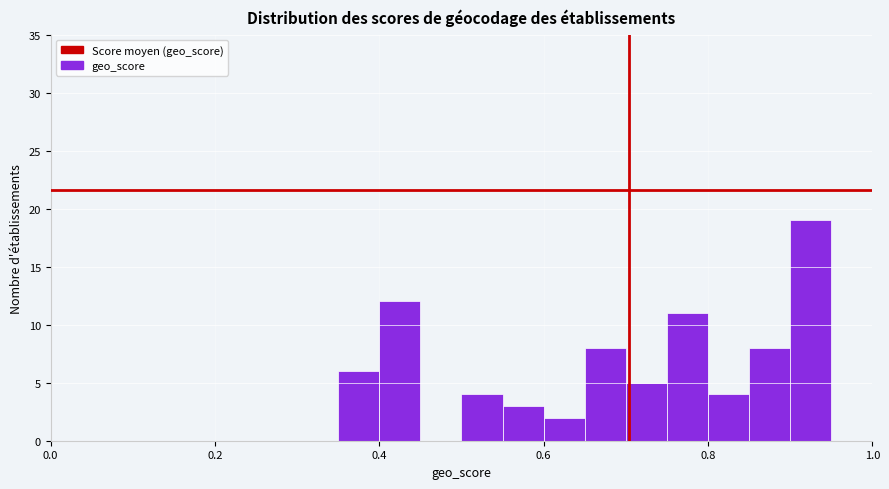

Around what value on the x-axis is the tallest bar? Give the approximate position of its centre, as read against the axis.

0.92